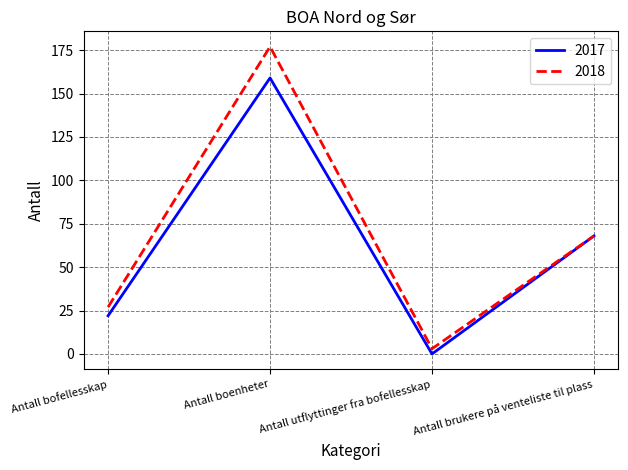

Rank the series by their maximum value, from lowest to highest.

2017, 2018